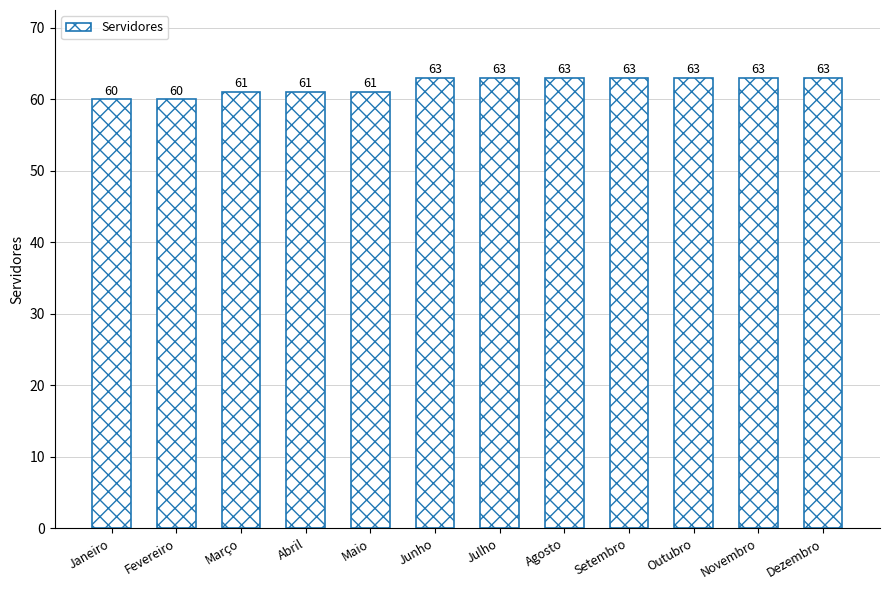

What is the label of the 2nd bar from the right?

Novembro